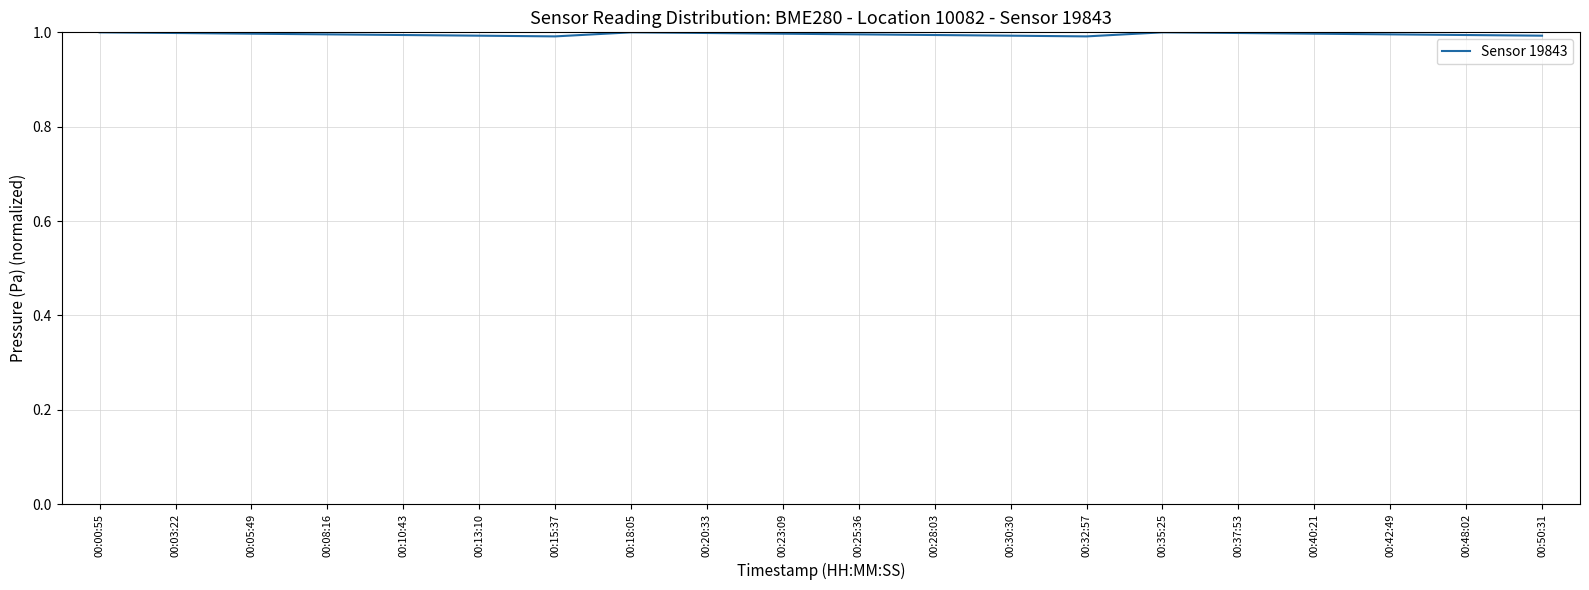

Is this an area chart (filled region under the line)?

No